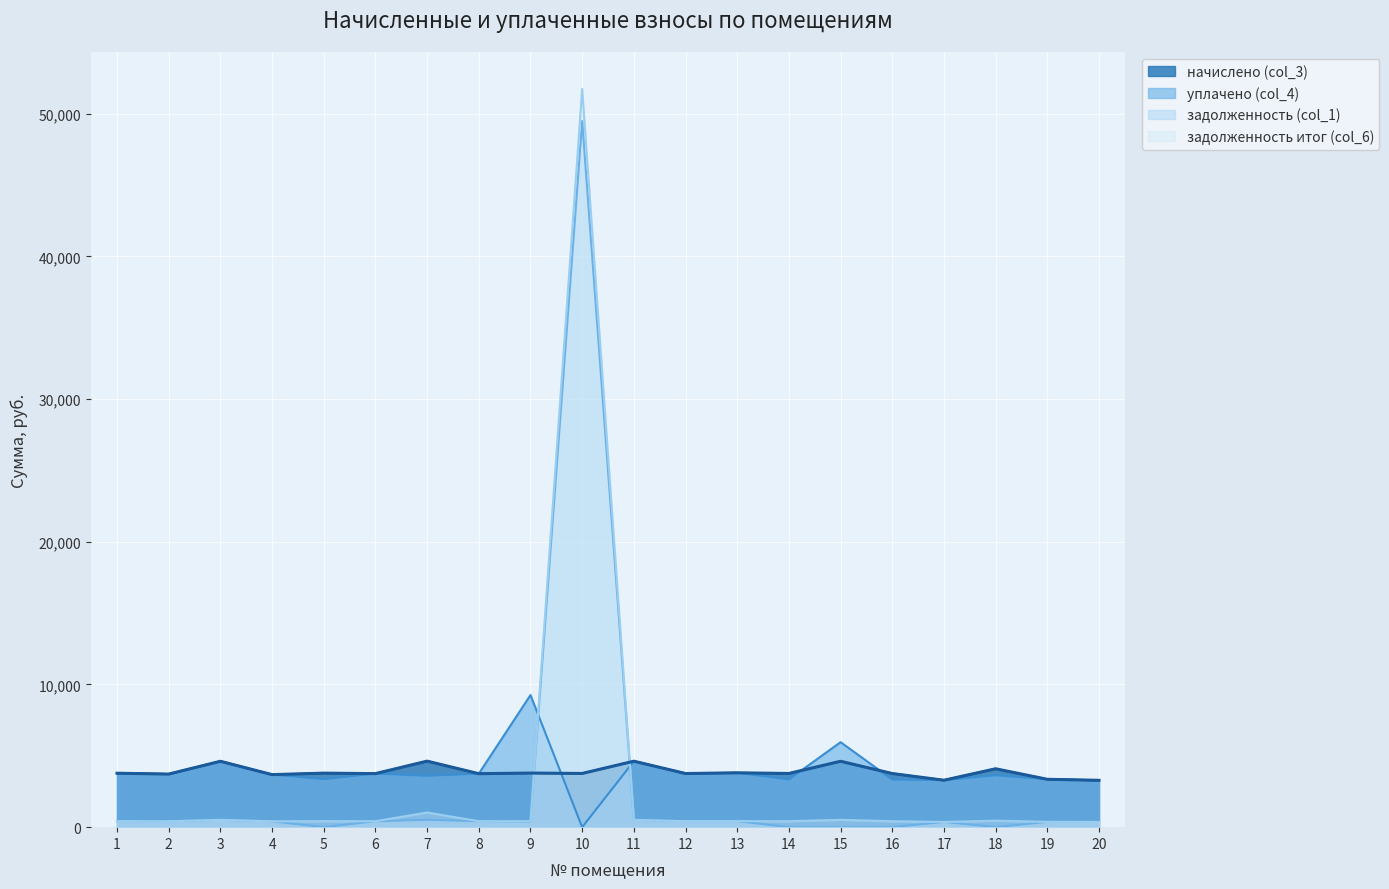

At which category does the chart reach its minimum across all series?

10